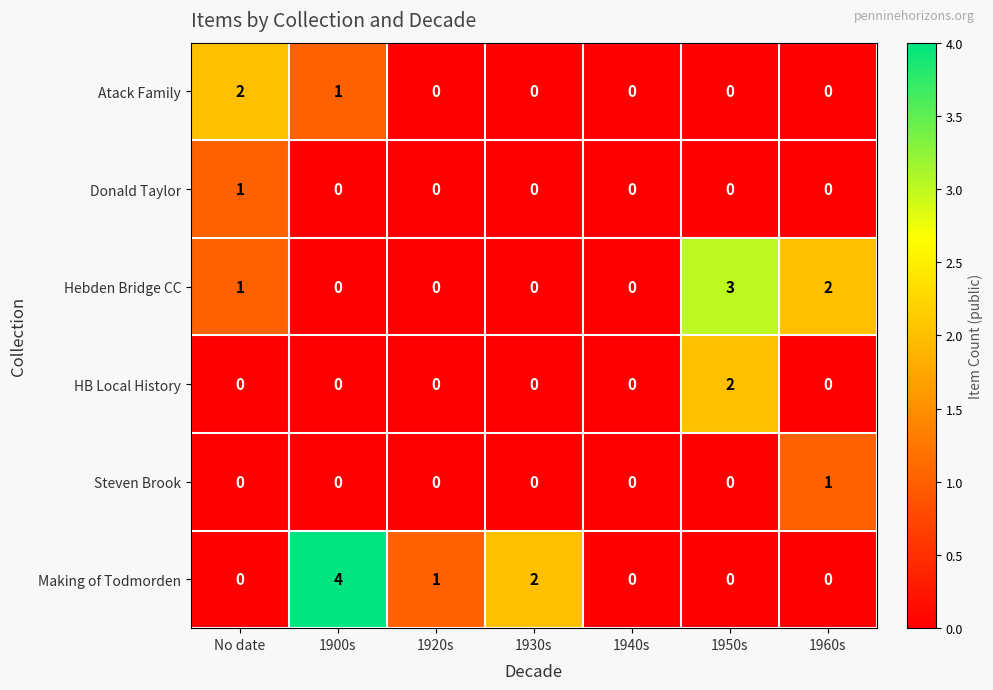

Count the number of categories in the chart.

7